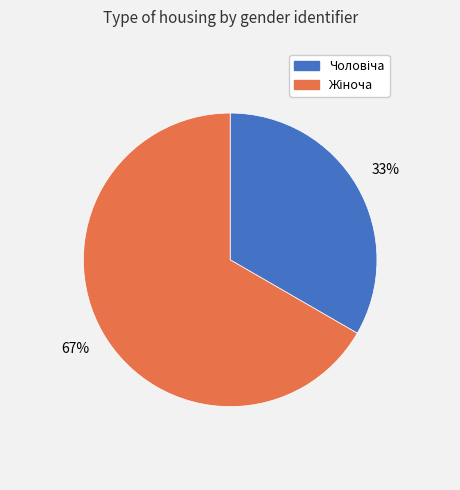

Is there a majority slice in this chart?

Yes